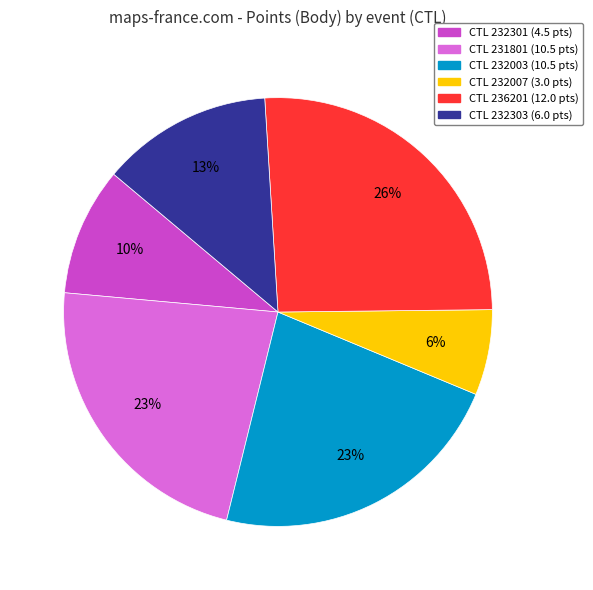

To the nearest percent, what is the average slice percentage?

17%